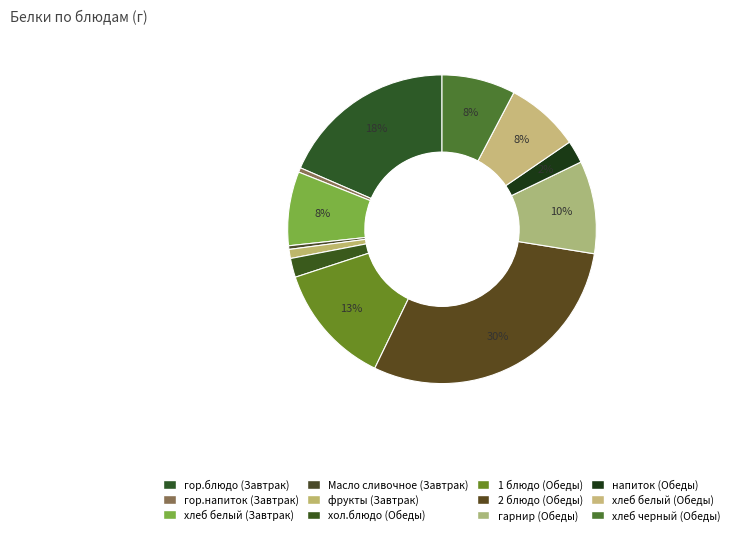

Is there a majority slice in this chart?

No